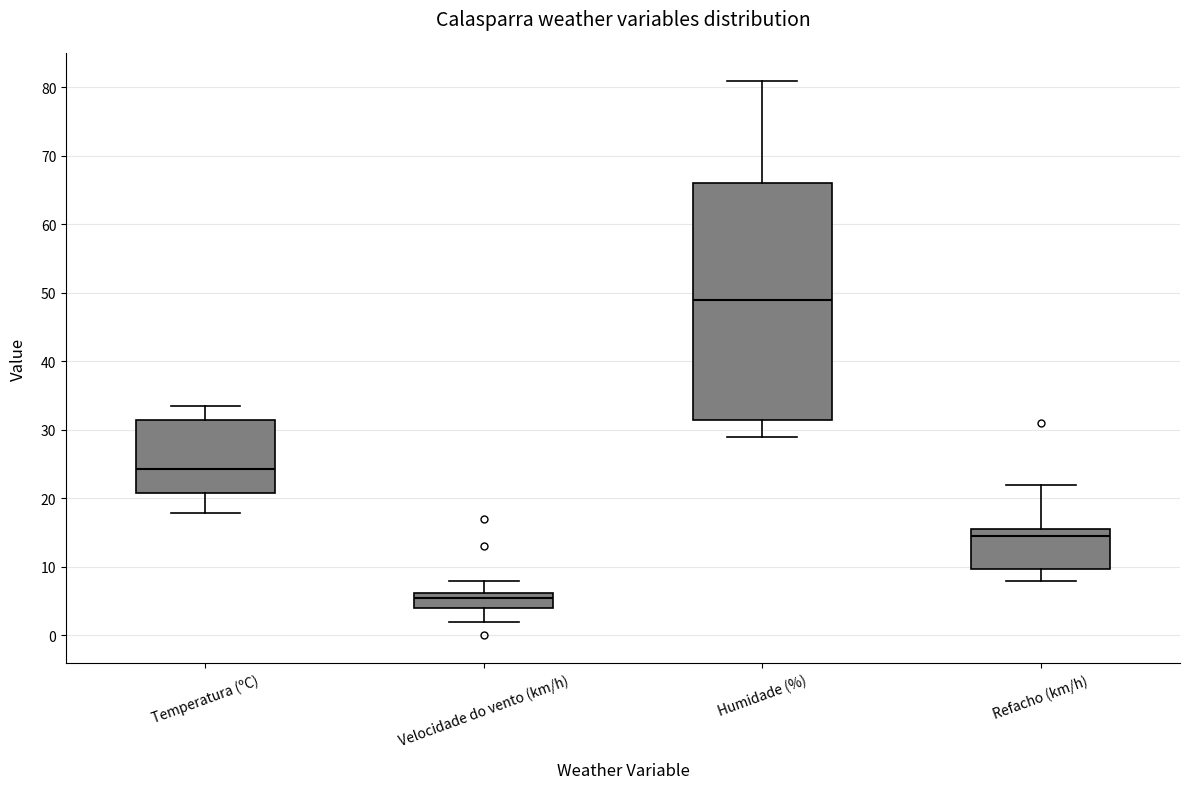

Reading left to right, transcribe this box plot: for each box, give where its median line is, the range the box spans, and where its two whiskers end, as read against the y-axis. The values are not printed on the chart, so give them approximately, as read against the axis.

Temperatura (ºC): median 24, box 21 to 31, whiskers 18 to 34
Velocidade do vento (km/h): median 6 (just below the box's upper edge), box 4 to 6, whiskers 2 to 8
Humidade (%): median 49, box 32 to 66, whiskers 29 to 81
Refacho (km/h): median 15, box 10 to 16, whiskers 8 to 22